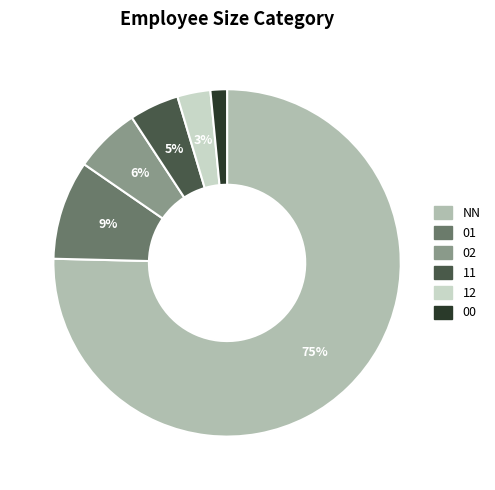

Does 12 account for over 50% of the chart?

No